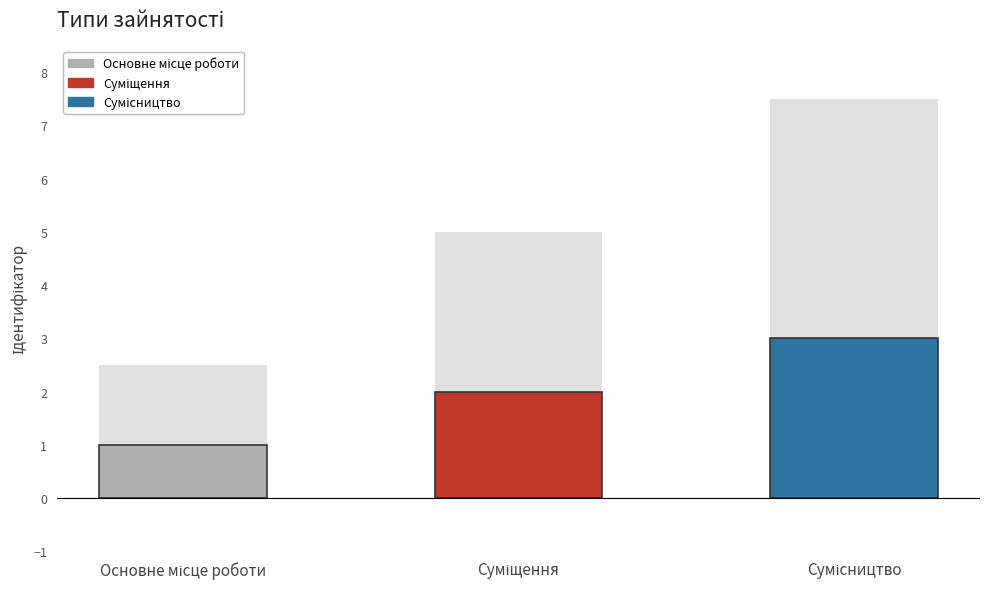

How many bars are there in total?

3